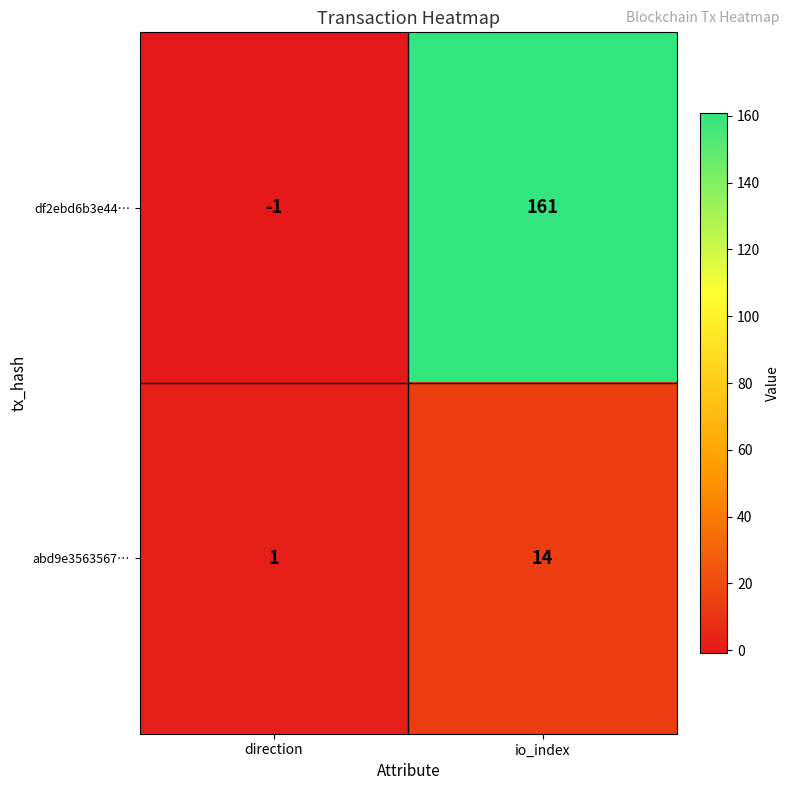

At io_index, list the series in order from largest to smallest.

df2ebd6b3e44…, abd9e3563567…